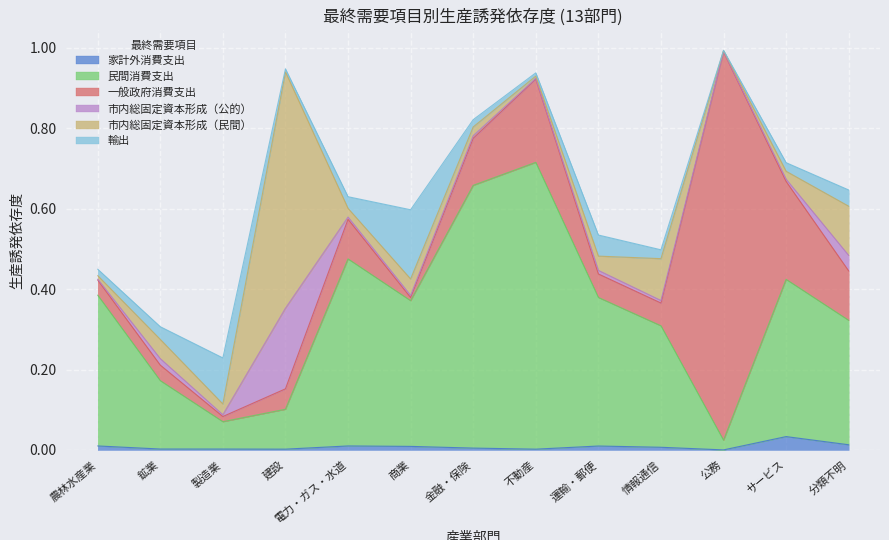

What is the difference between the highest and lowest values at 建設?

0.6